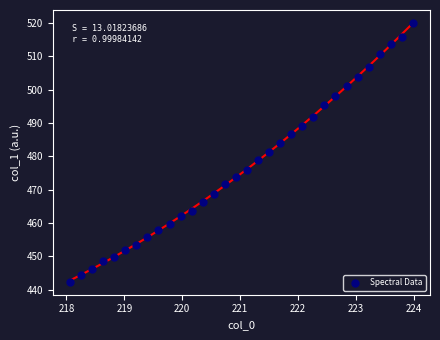

What is the range of X values (max minus min)?

5.9